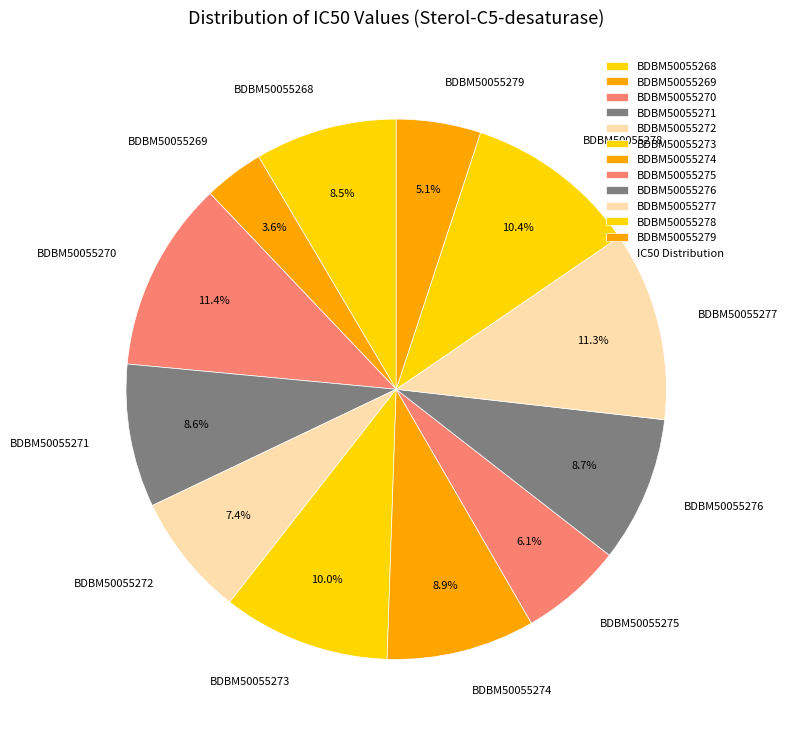

Between BDBM50055275 and BDBM50055272, which is larger?

BDBM50055272